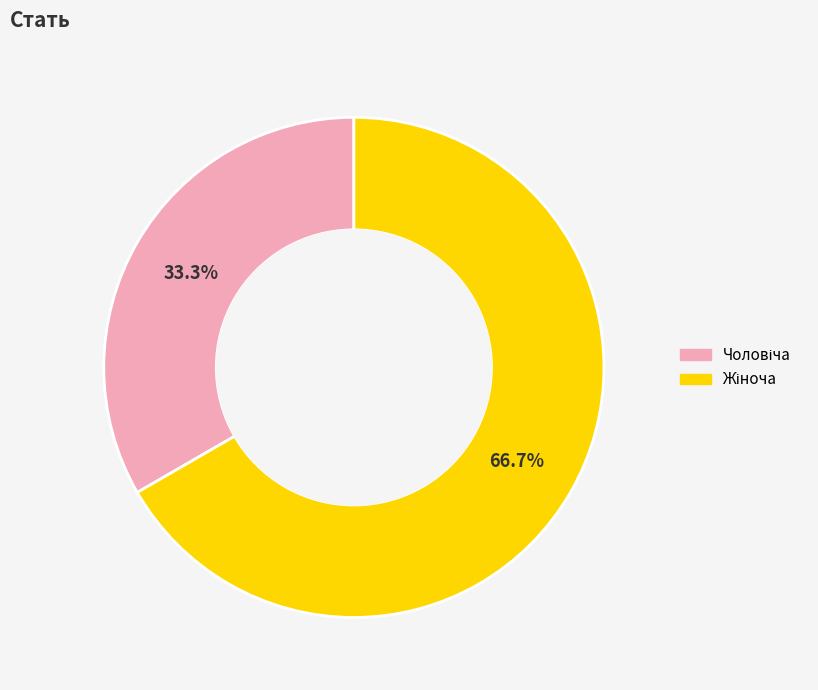

Count the number of slices in the pie.

2